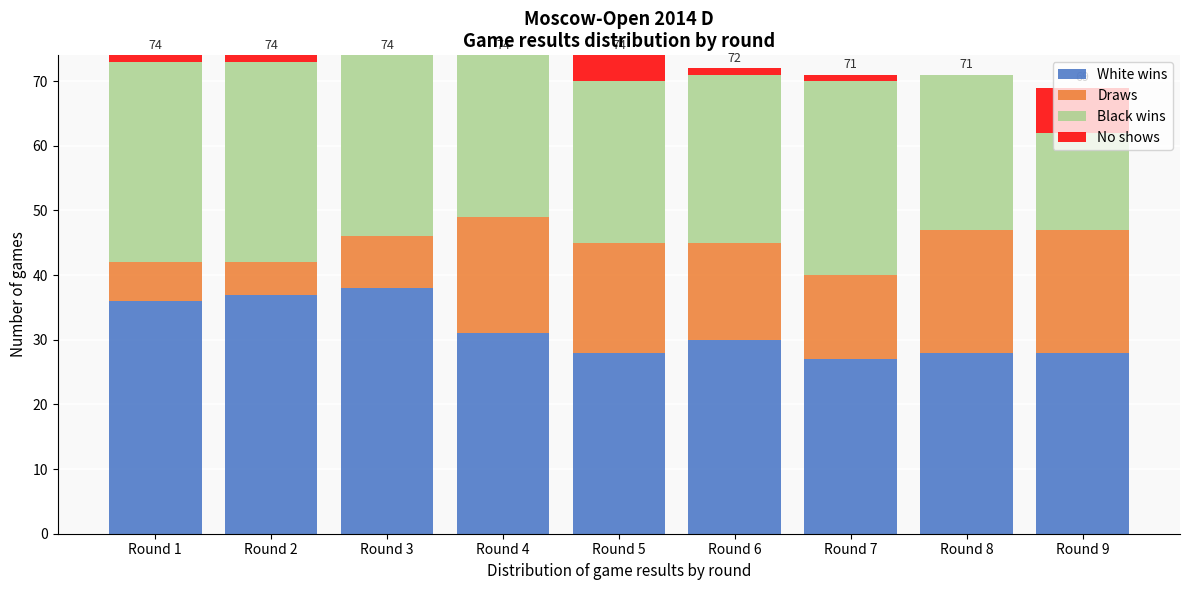

What is the highest value of the White wins series?

38